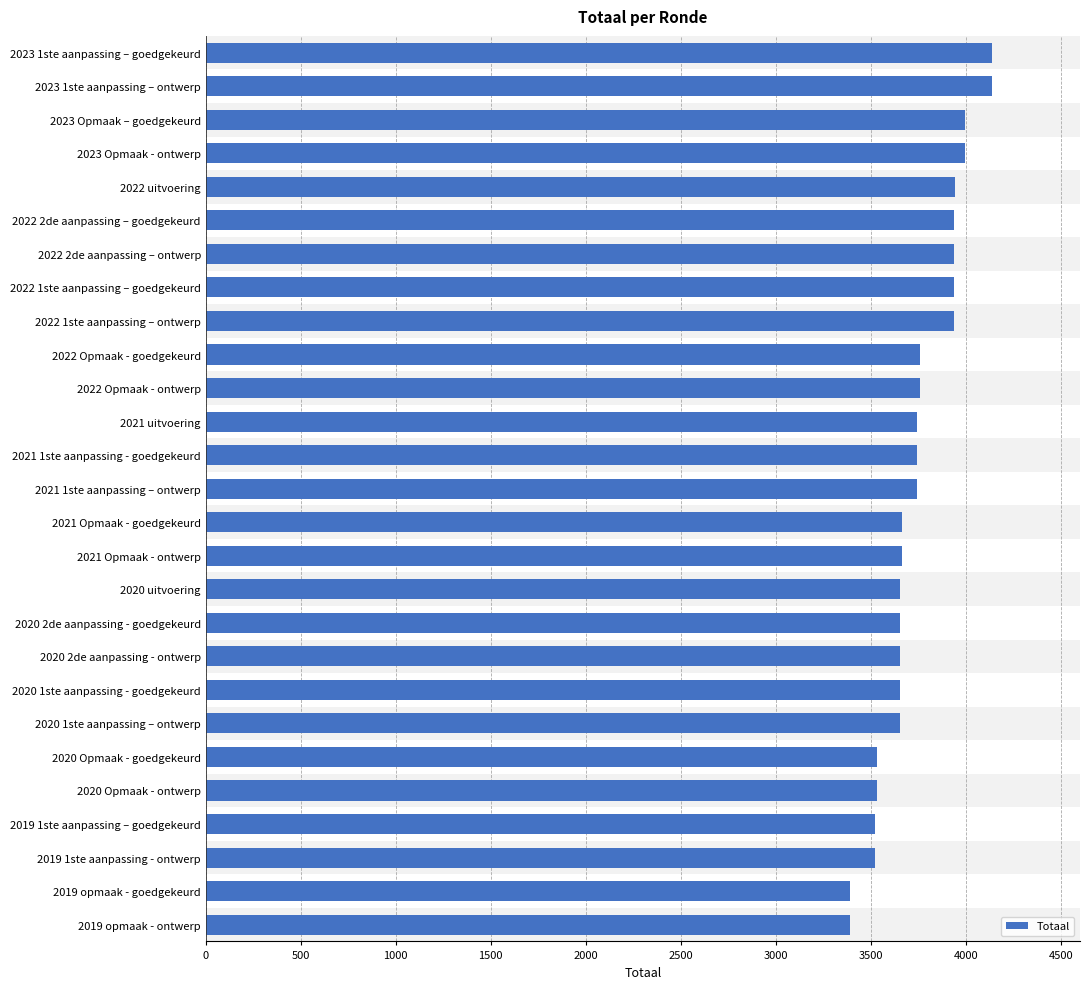

True or false: the data shows 1123 at 2021 uitvoering.

False